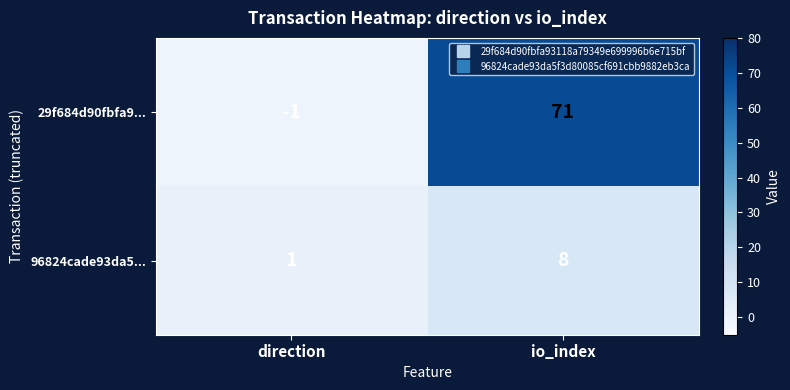

What is the greatest value displayed?

71